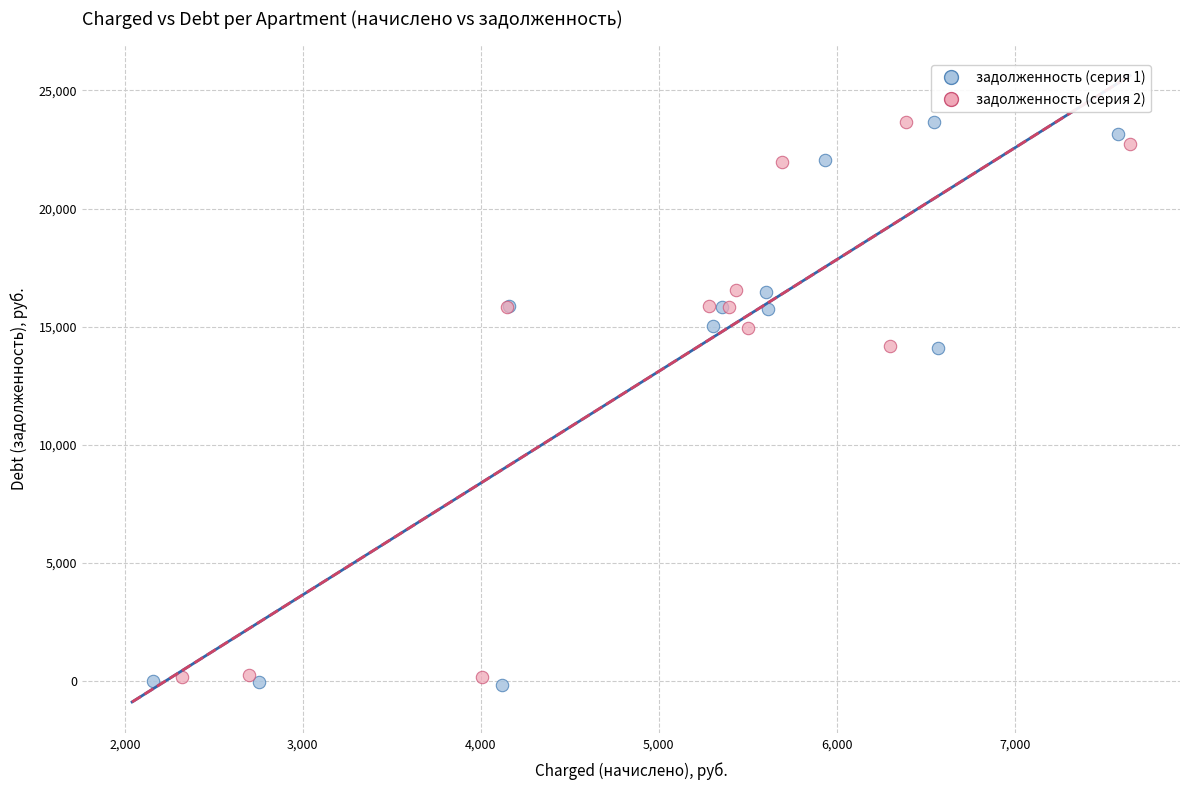

Which series has the widest spread of Y values?

задолженность (серия 1)